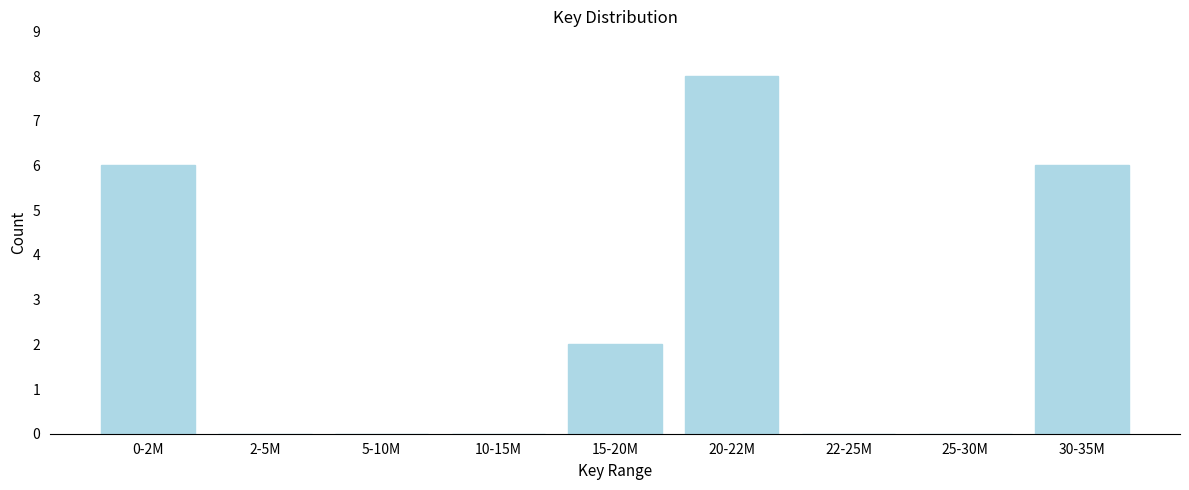

Reading right to left, extract all data points from this chart.

30-35M=6	25-30M=0	22-25M=0	20-22M=8	15-20M=2	10-15M=0	5-10M=0	2-5M=0	0-2M=6